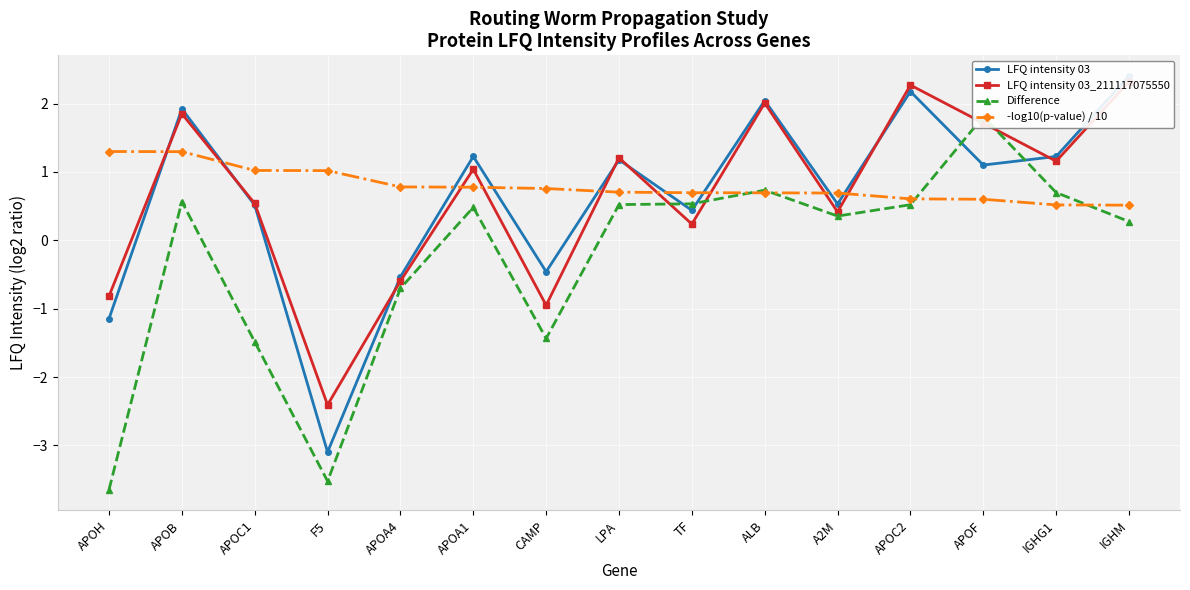

Between IGHM and APOF, which is larger?

IGHM